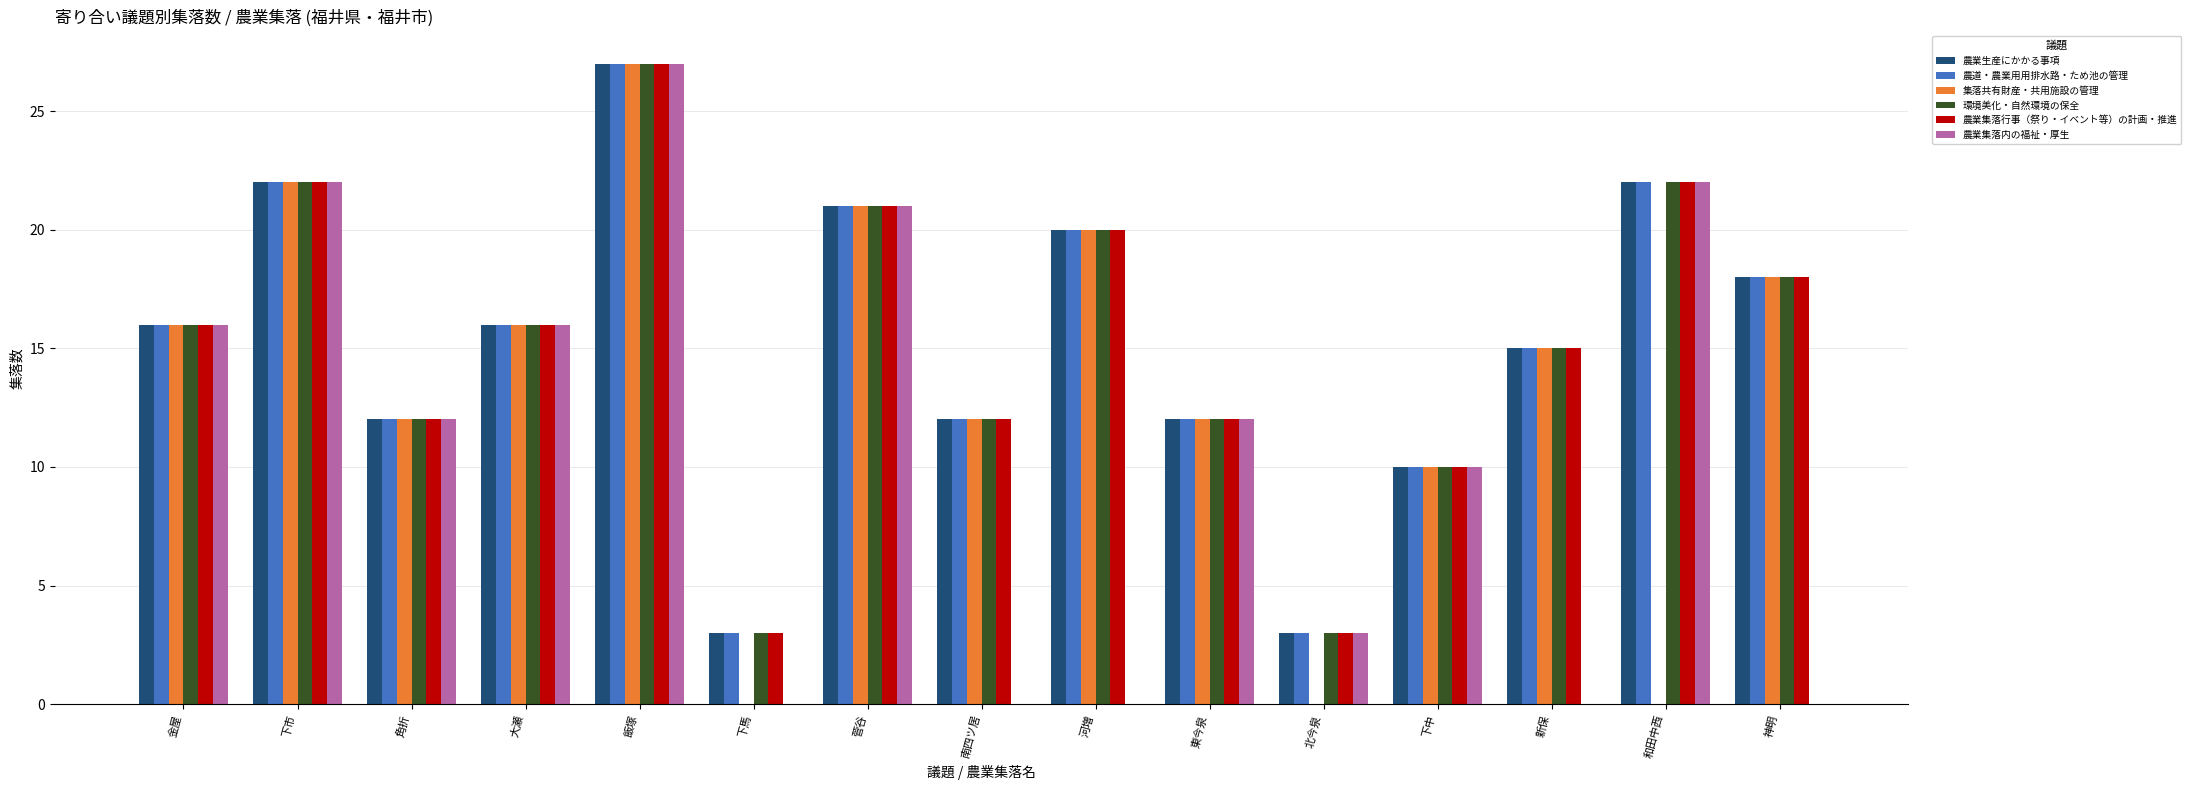

What is the sum of all 農業集落行事（祭り・イベント等）の計画・推進 values?

229